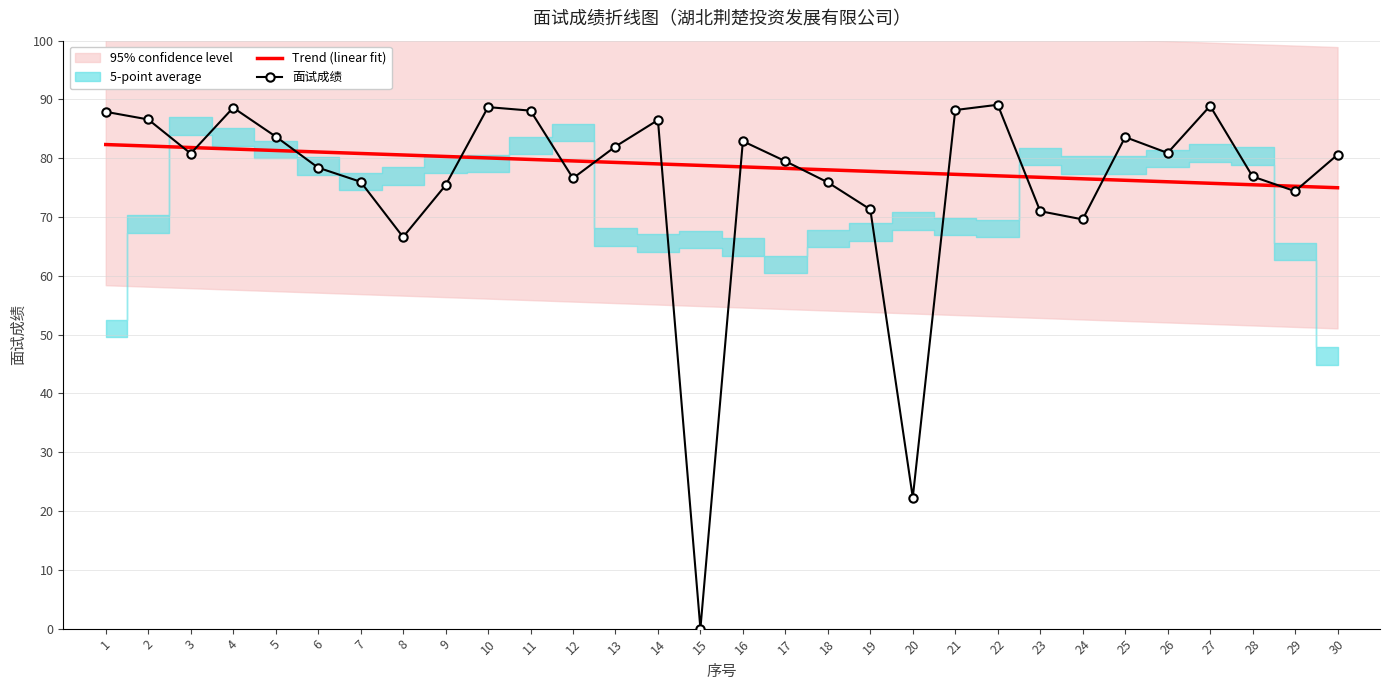

How many lines are shown in the chart?

2